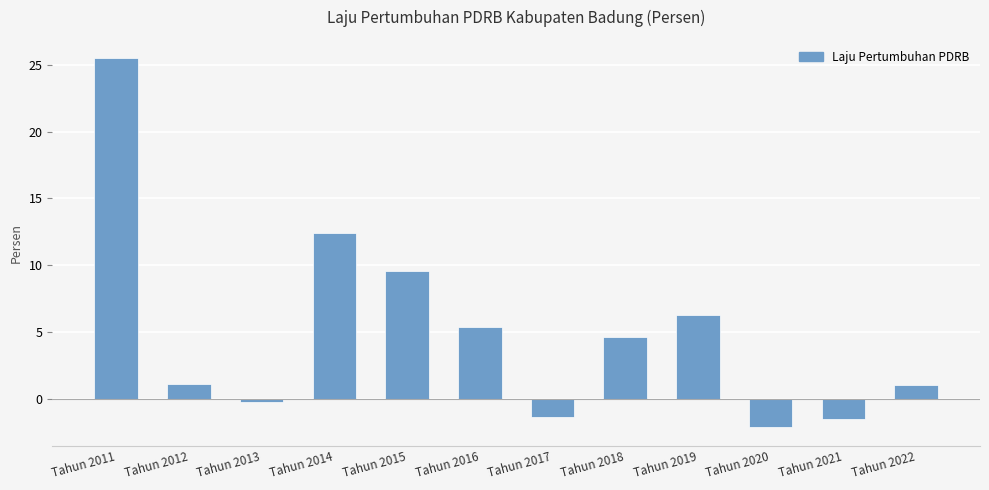

What is the value of the 7th bar from the left?

-1.4